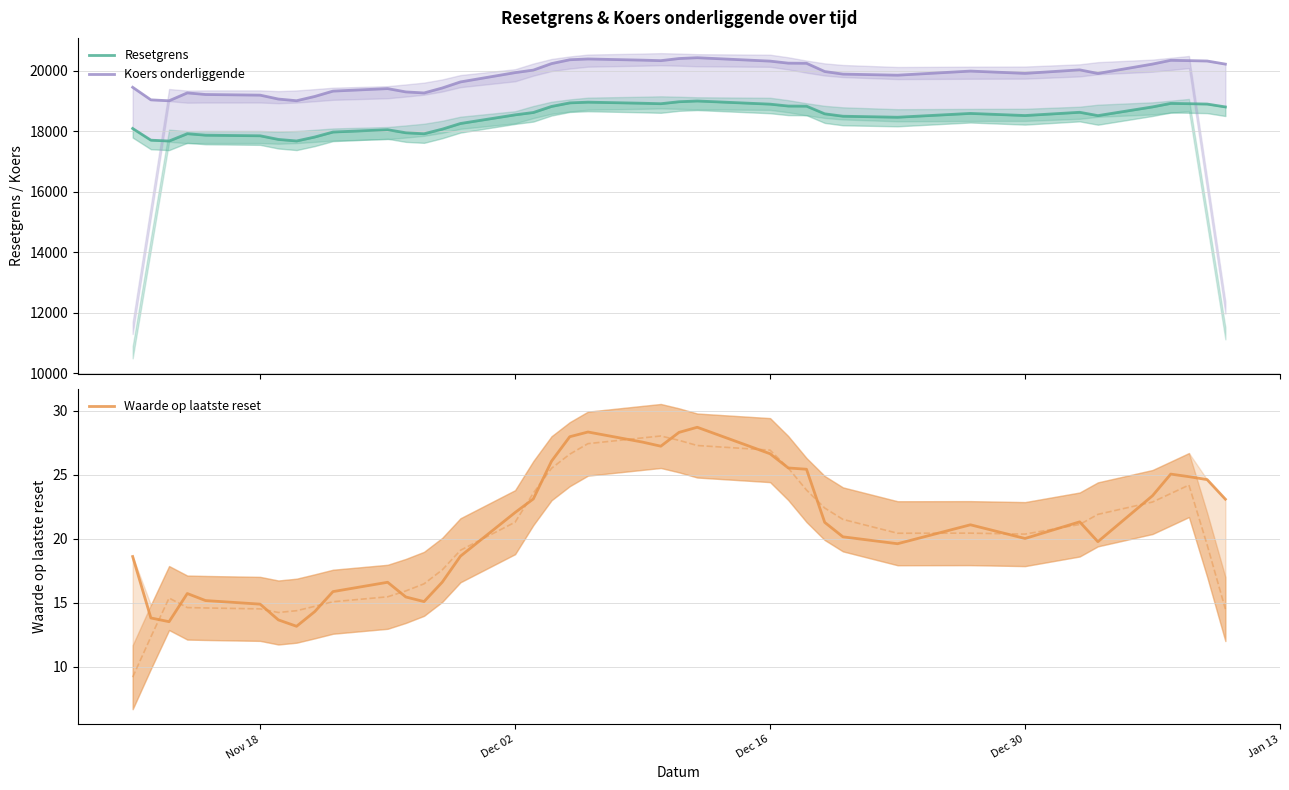

How many interior local valleys does the Koers onderliggende series have?

7